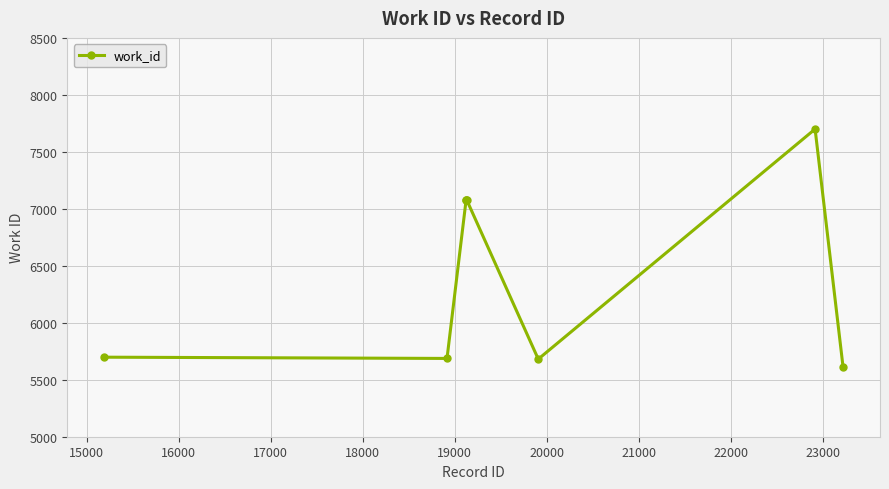

What is the maximum value shown in the chart?

7700